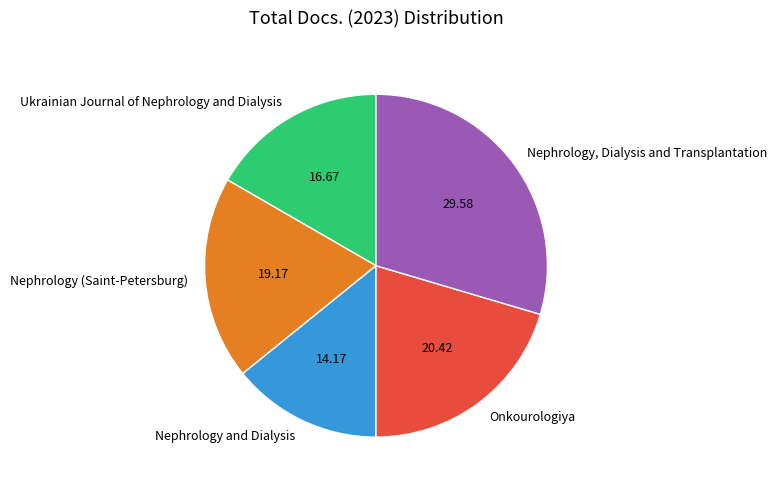

Rank the categories by value from highest to lowest.

Nephrology, Dialysis and Transplantation, Onkourologiya, Nephrology (Saint-Petersburg), Ukrainian Journal of Nephrology and Dialysis, Nephrology and Dialysis